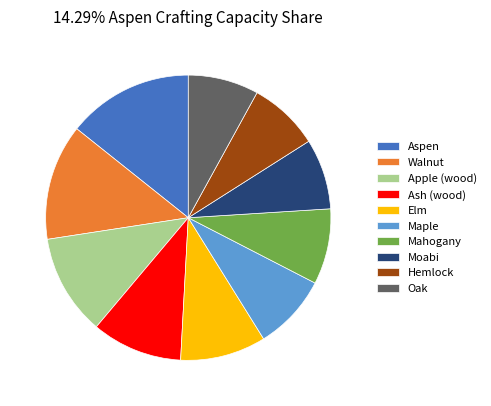

Is there any slice that represents more than half of the pie?

No